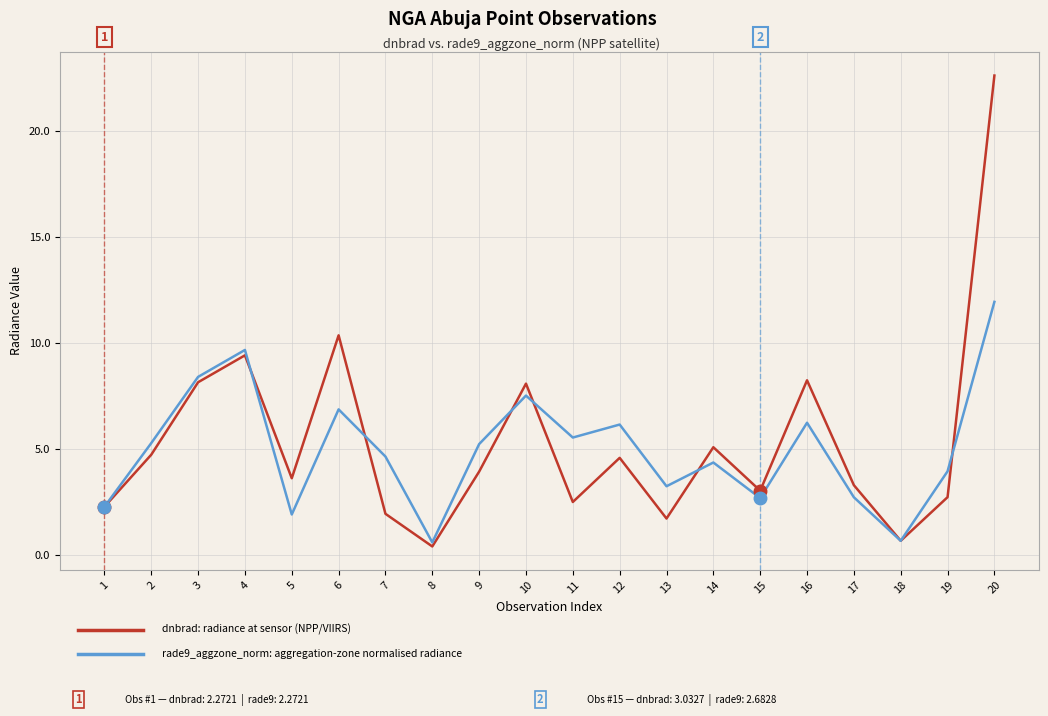

What is the total value across all series at 10?

15.6